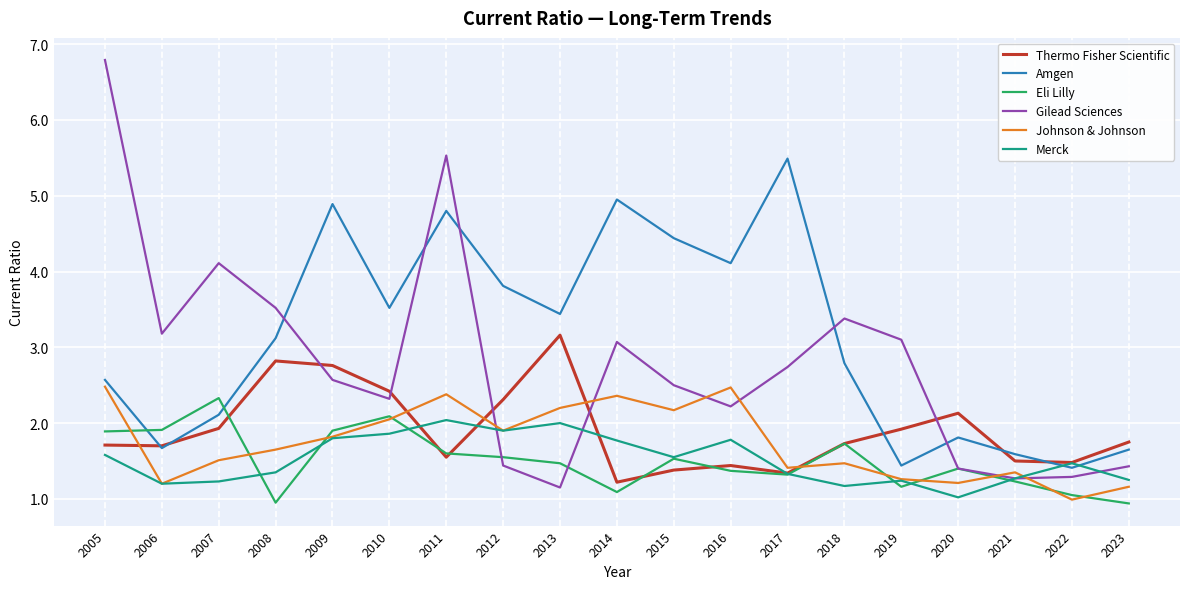

Where do Merck and Eli Lilly first cross each other?

2007 and 2008